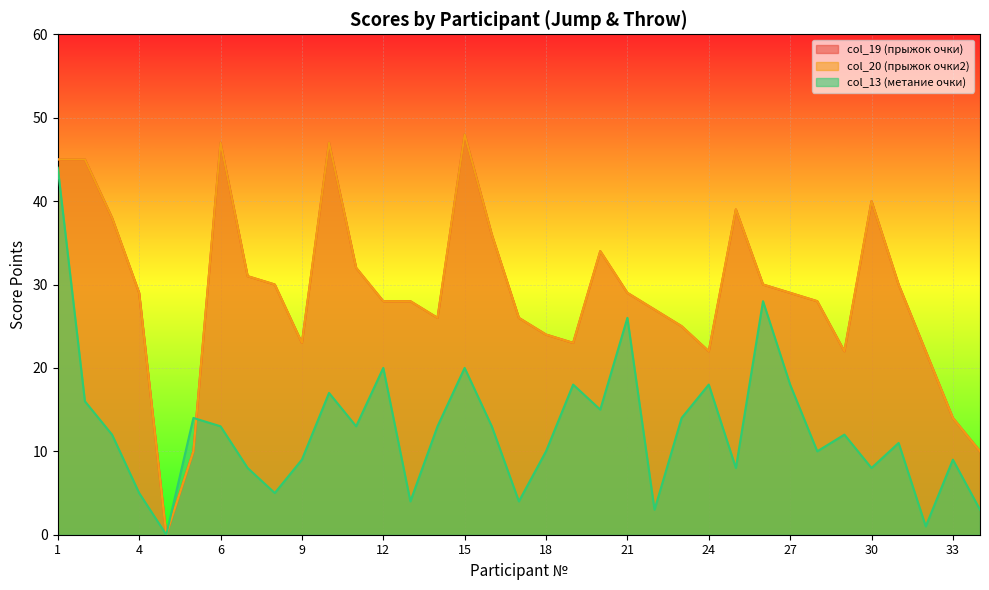

Which series changed the most between 12 and 26?

col_13 (метание очки)